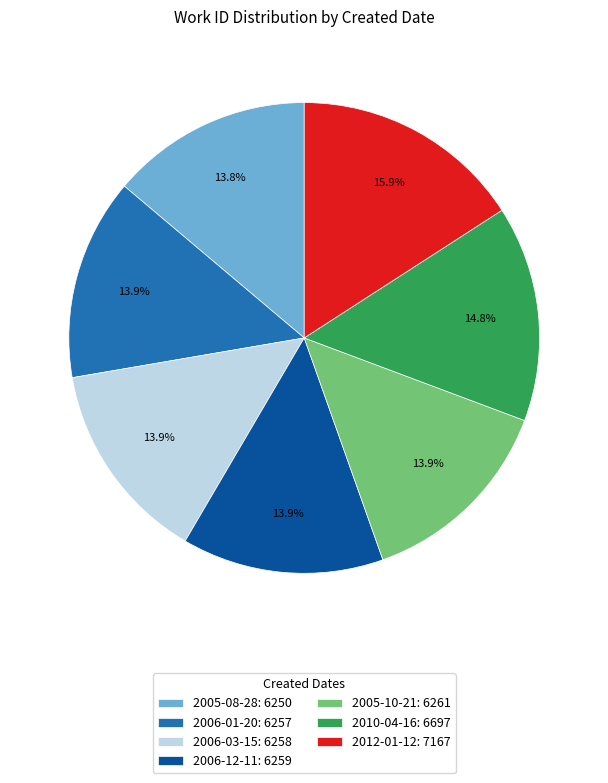

To the nearest percent, what percentage of the pie is 2006-12-11?

14%